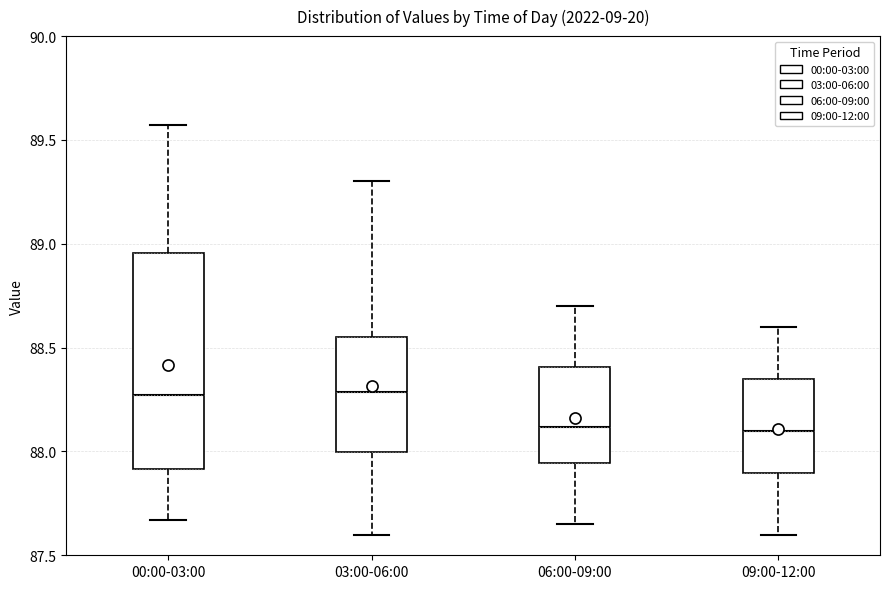

Where does the upper whisker of the box for 06:00-09:00 end on the y-axis? The values are not printed on the chart, so give them approximately, as read against the axis.

88.70